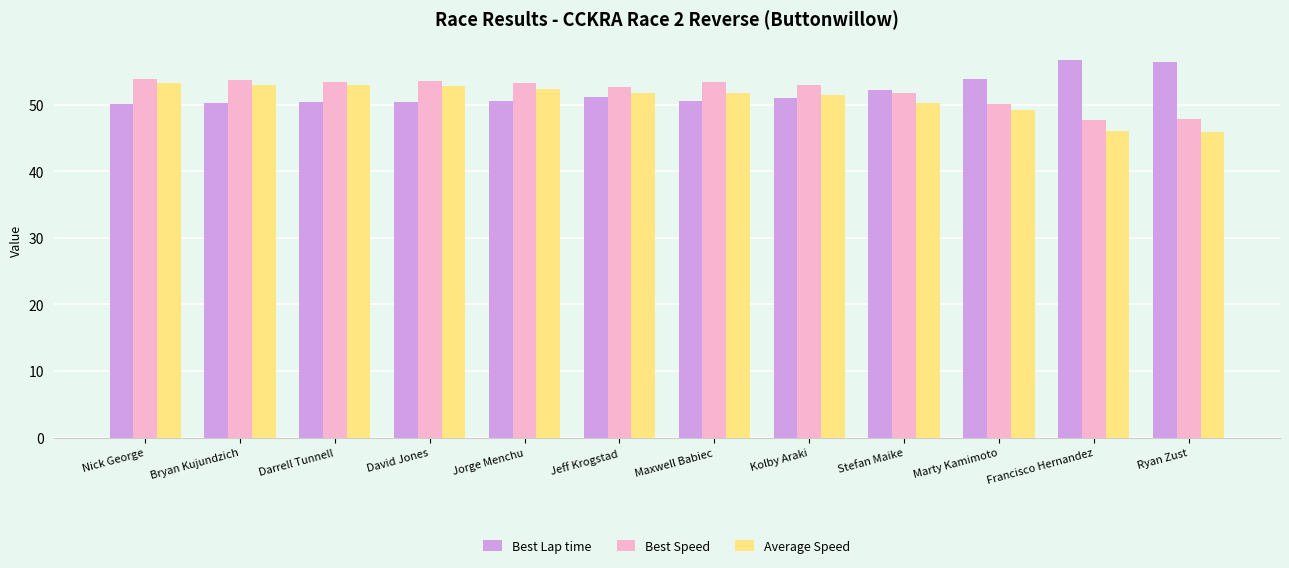

What is the average value of the Average Speed series?

50.9